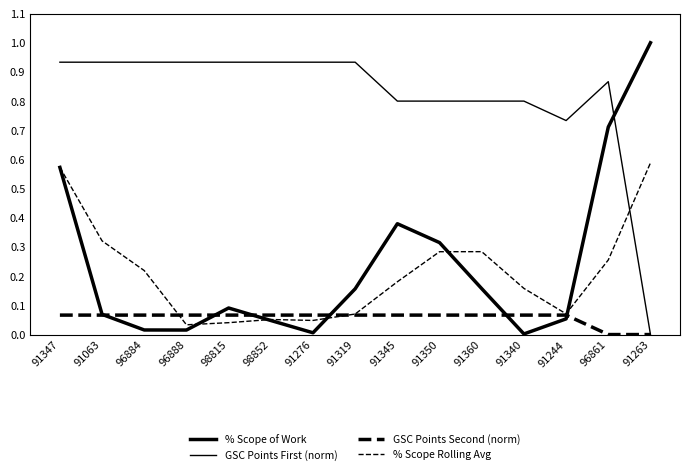

How many interior local peaks does the % Scope of Work series have?

2